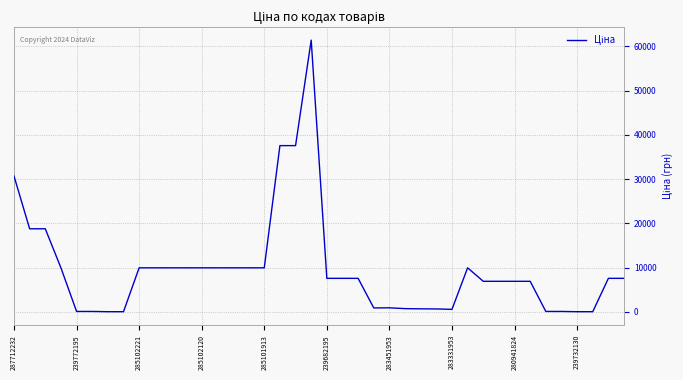

The value at 285101913 is 16188.6. True or false?

False